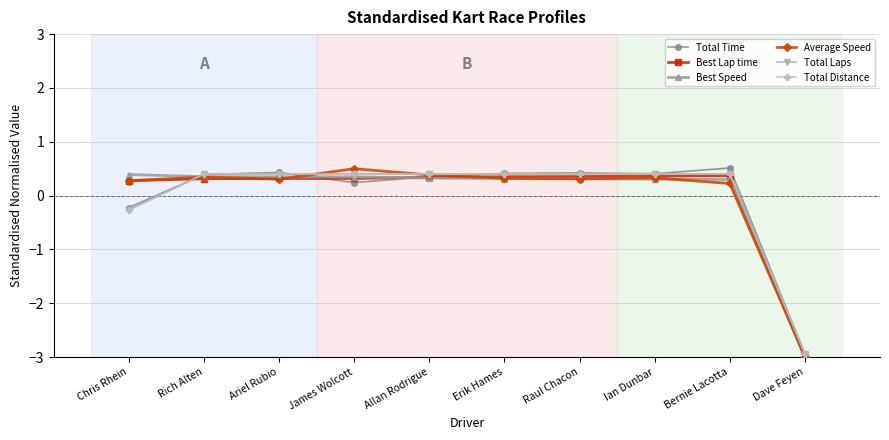

Does the chart have visible grid lines?

Yes